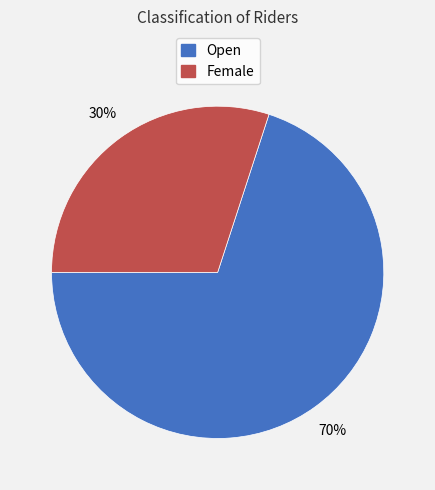

Is it true that Female is 30% of the pie?

True